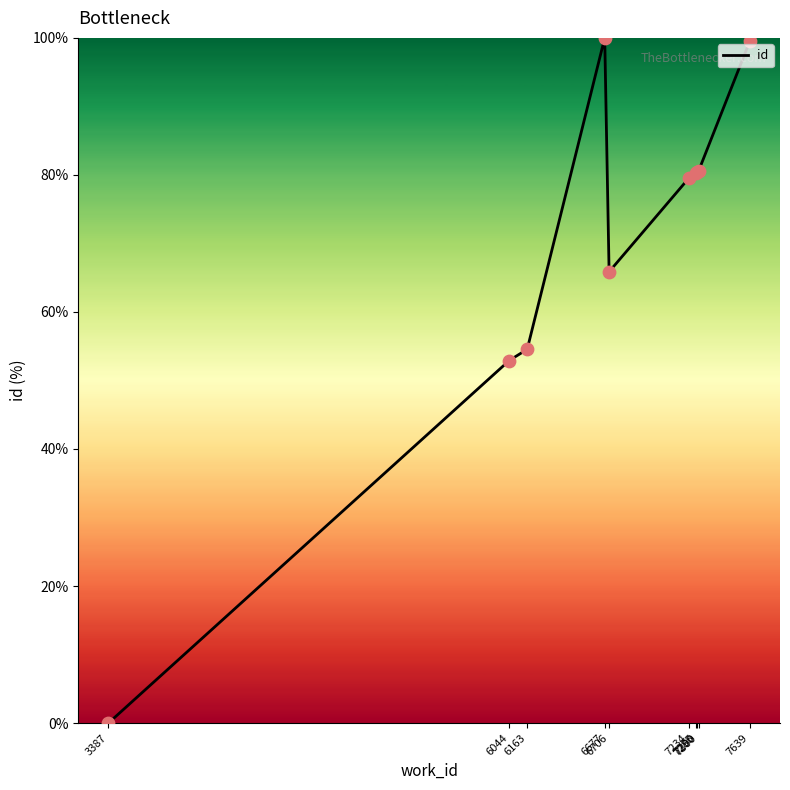

Approximately how many times larger is the value at 7234 compared to 7285?

1.0